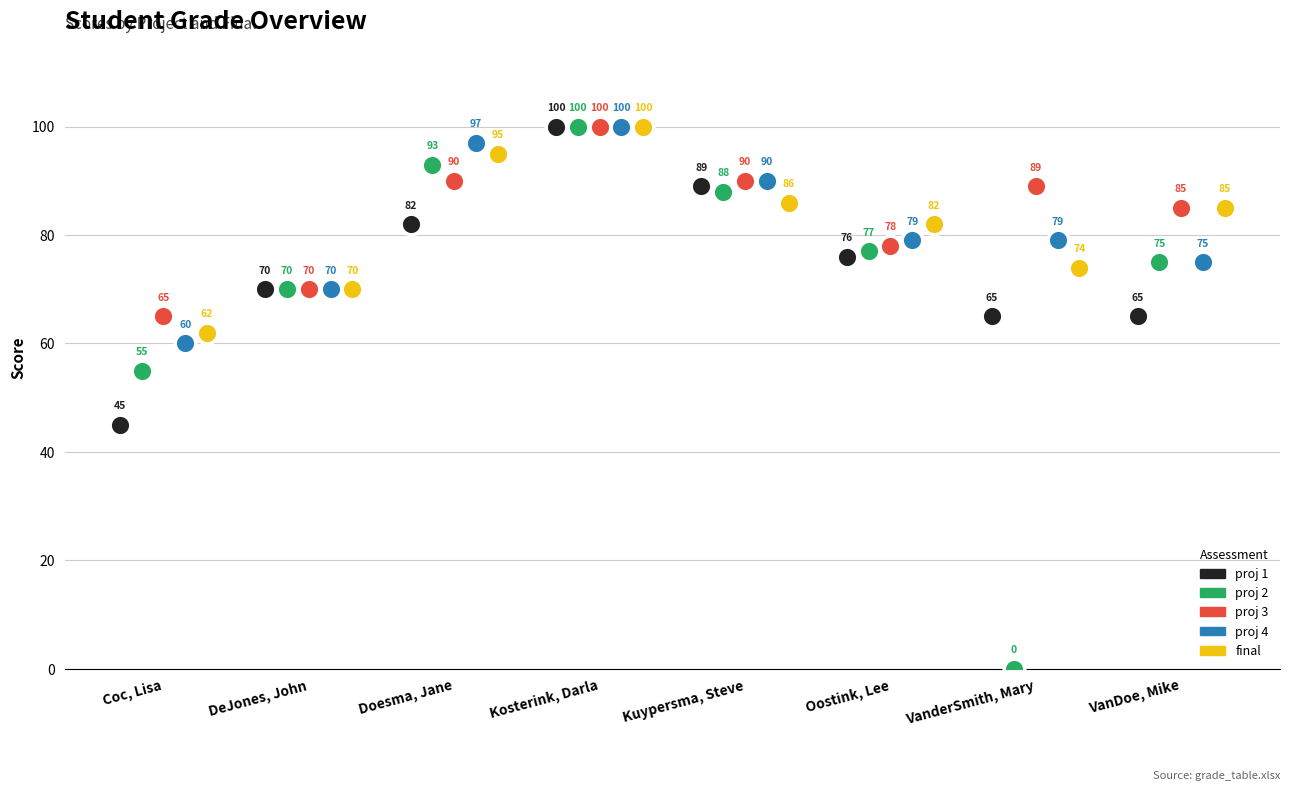

What are all the series names shown in the legend?

proj 1, proj 2, proj 3, proj 4, final